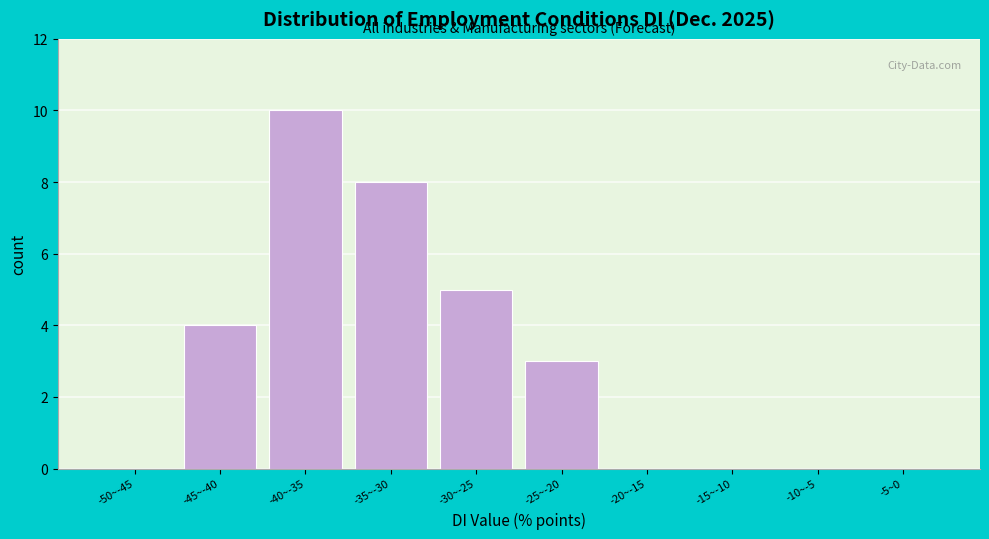

Reading left to right, transcribe all the data shown in this chart.

-50~-45=0	-45~-40=4	-40~-35=10	-35~-30=8	-30~-25=5	-25~-20=3	-20~-15=0	-15~-10=0	-10~-5=0	-5~0=0